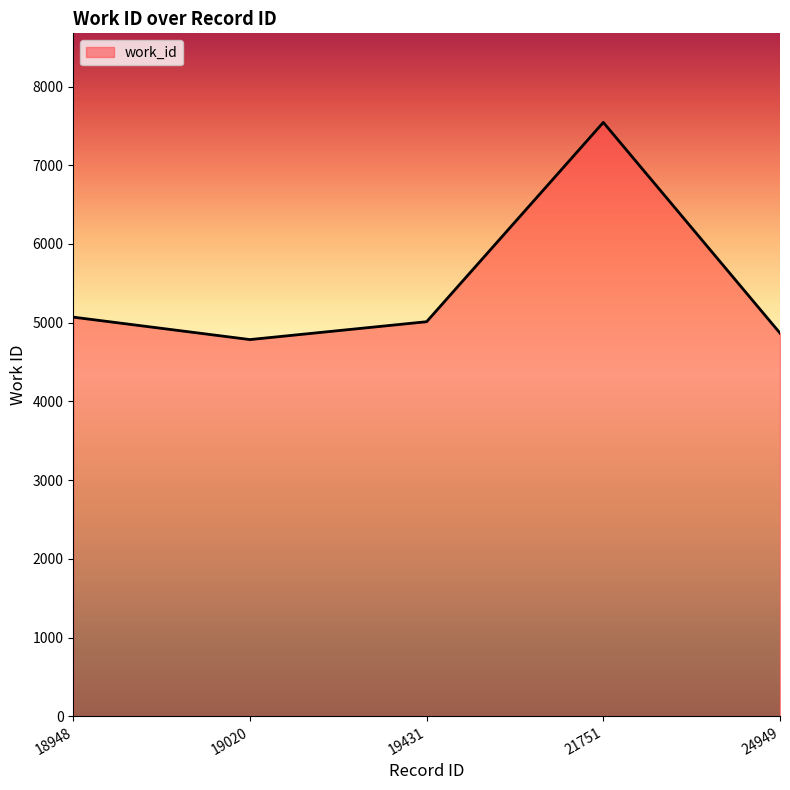

The chart shows a value of 3198 at 18948. True or false?

False